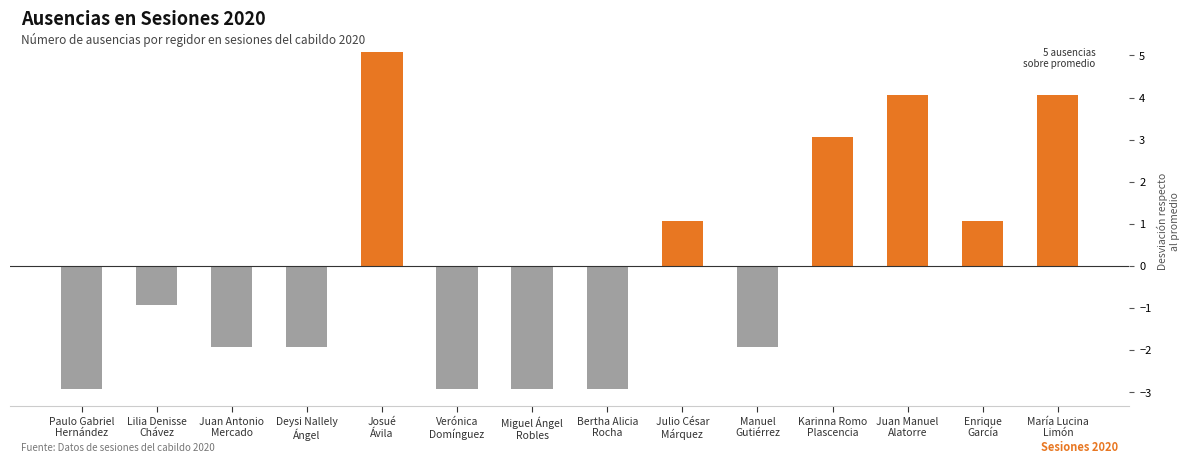

True or false: the data shows 7.0 at Juan Manuel
Alatorre.

False